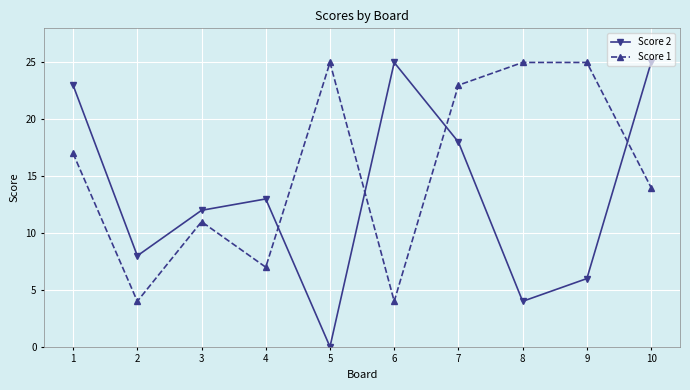

Is the value of Score 2 at 4 greater than the value of Score 1 at 9?

No